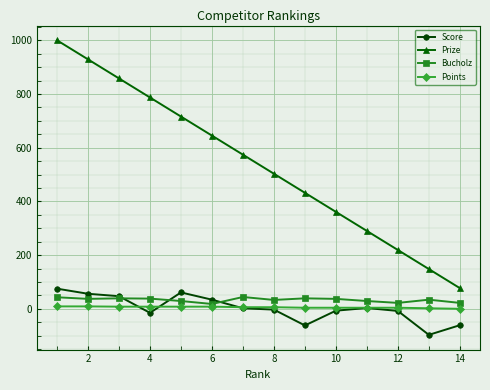

What is the maximum value for Score?

75